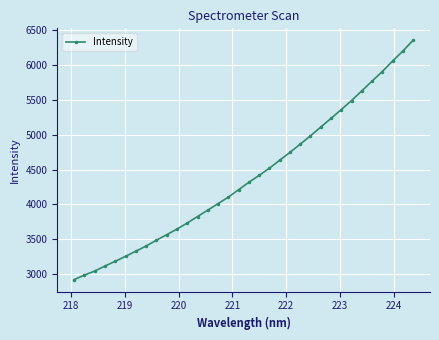

What is the greatest value displayed?

6354.6